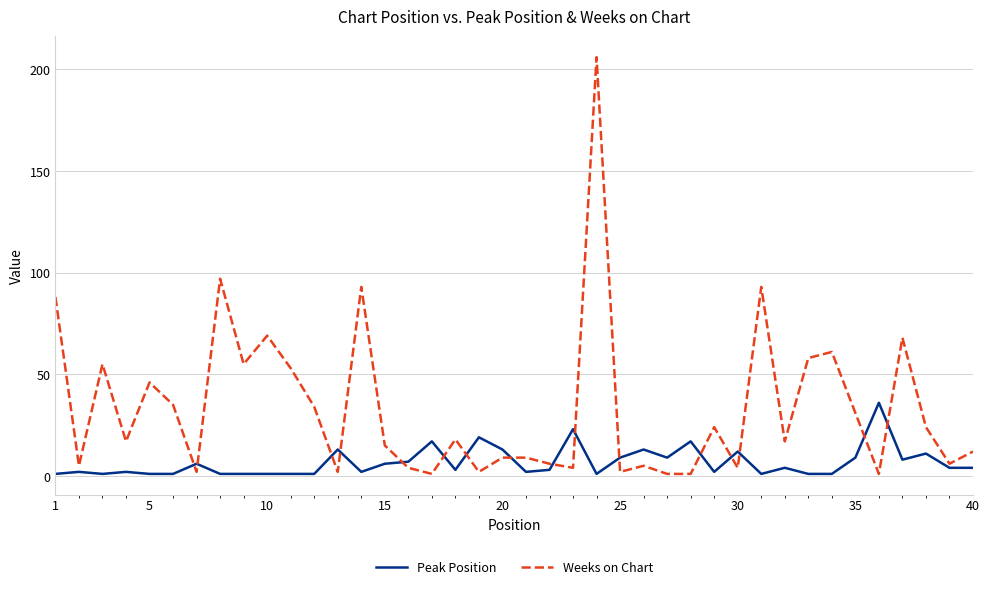

Which series has the widest spread of values?

Weeks on Chart